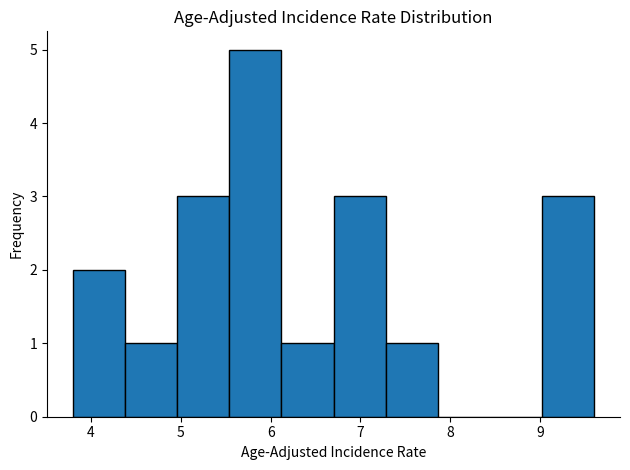

Reading left to right, transcribe this chart: for each bar, give the range it covers on the x-axis and its height. Neither the bar edges nor the heights are printed on the chart, so give them approximately, as read against the axes.

3.80 to 4.38: 2
4.38 to 4.96: 1
4.96 to 5.54: 3
5.54 to 6.12: 5
6.12 to 6.70: 1
6.70 to 7.28: 3
7.28 to 7.86: 1
7.86 to 8.44: 0
8.44 to 9.02: 0
9.02 to 9.60: 3